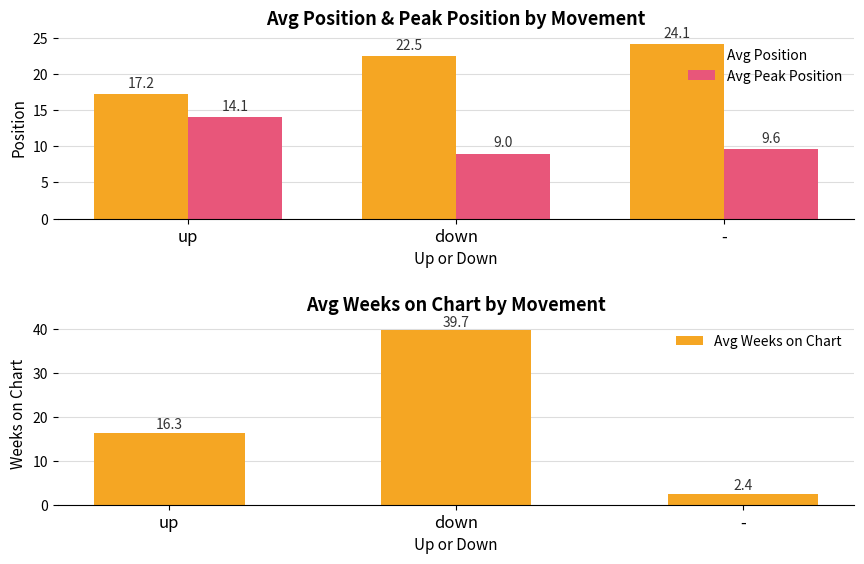

What is the spread (max minus min) of values at -?

21.7